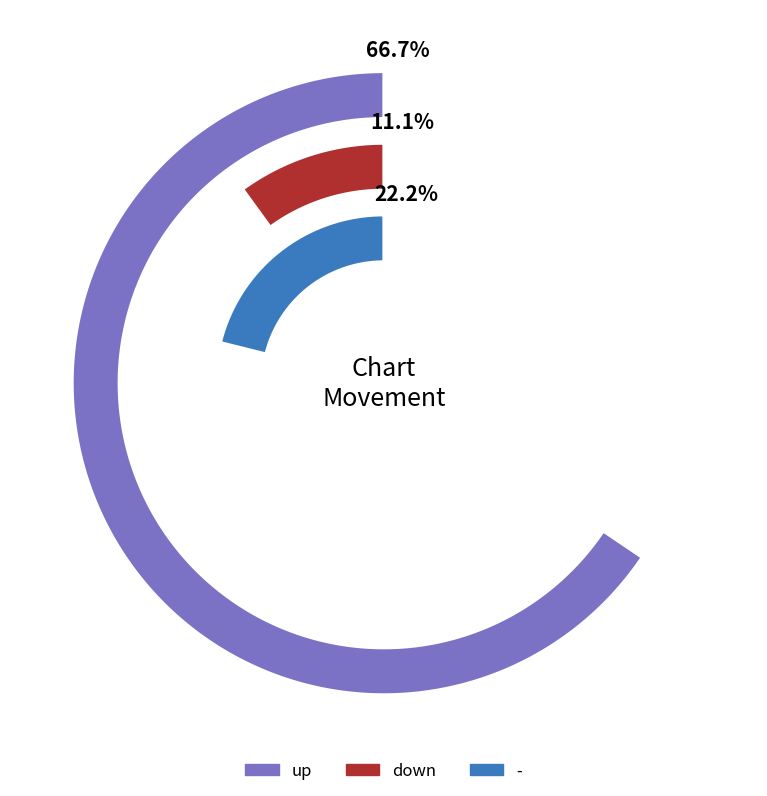

Does any single category account for the majority?

Yes